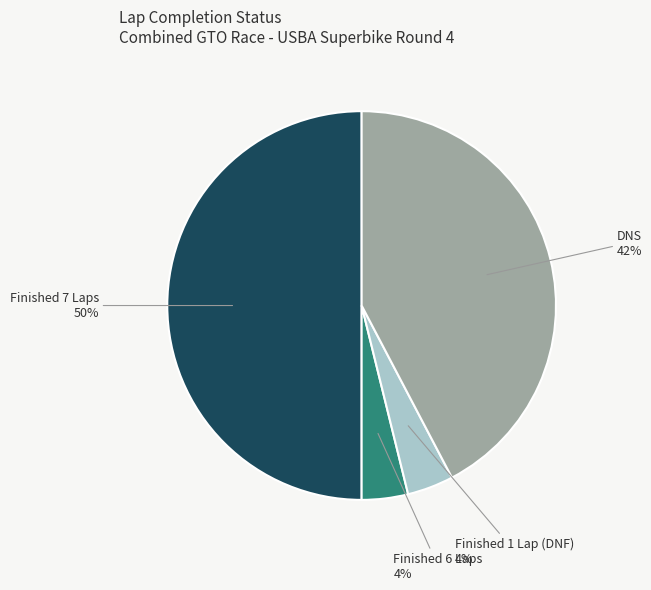

How many slices are in this pie chart?

4